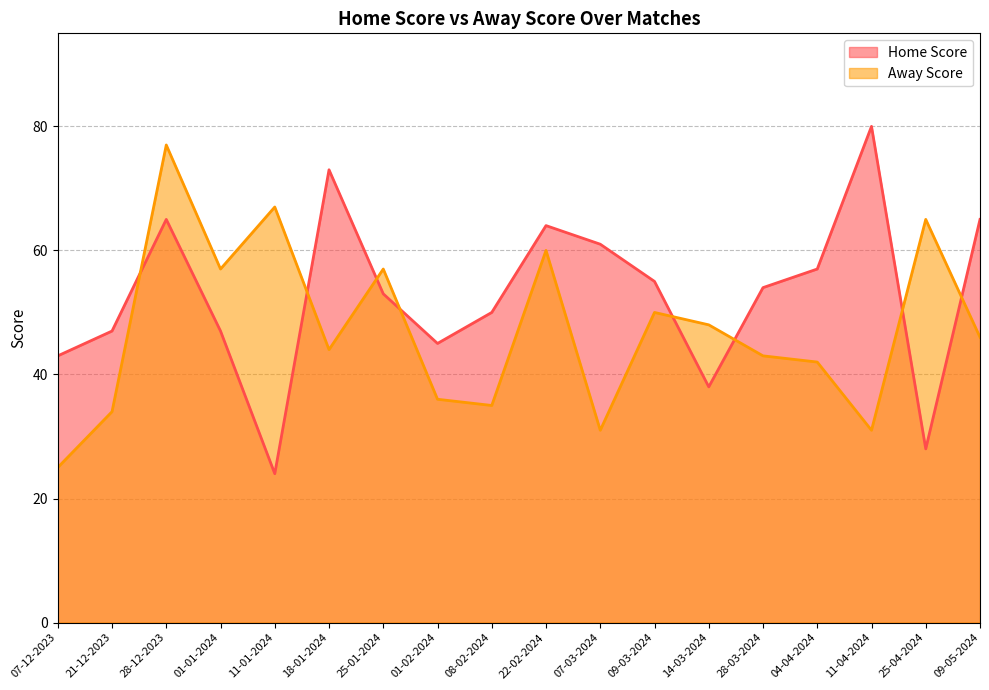

Is the value of Away Score at 21-12-2023 greater than the value of Home Score at 09-03-2024?

No